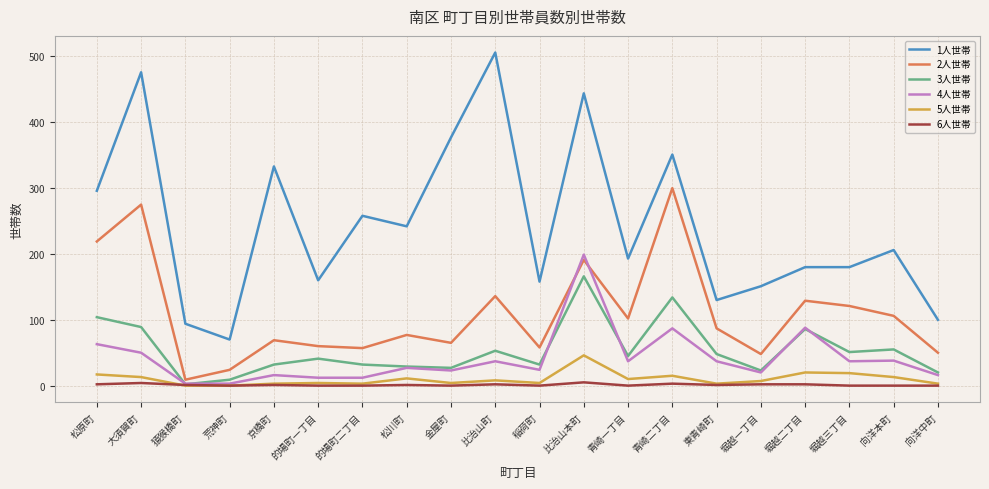

At which category is the sum across all series the highest?

比治山本町